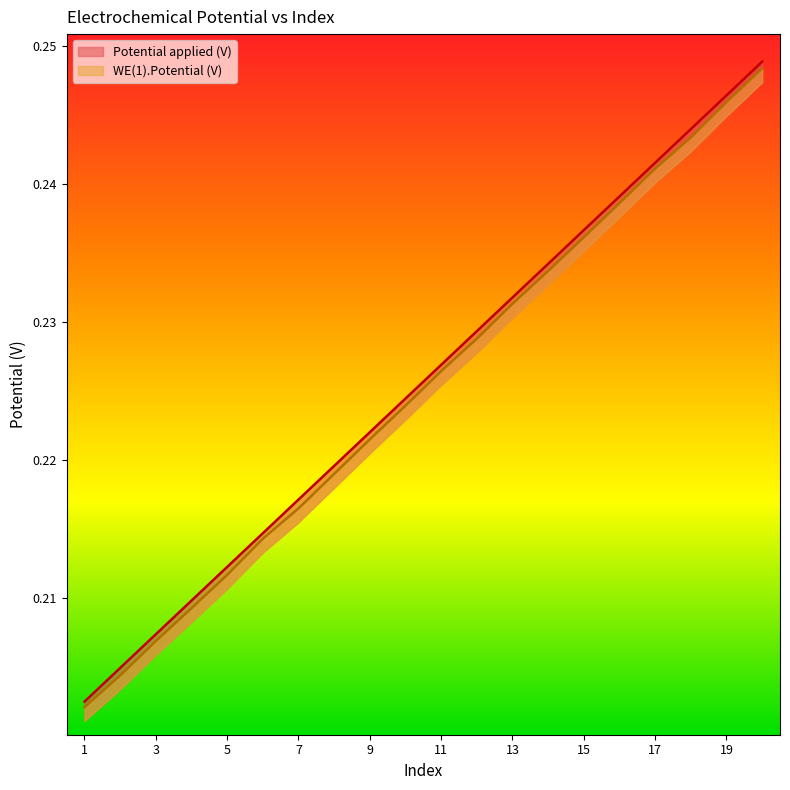

Which series has the largest range (max minus min)?

Potential applied (V)